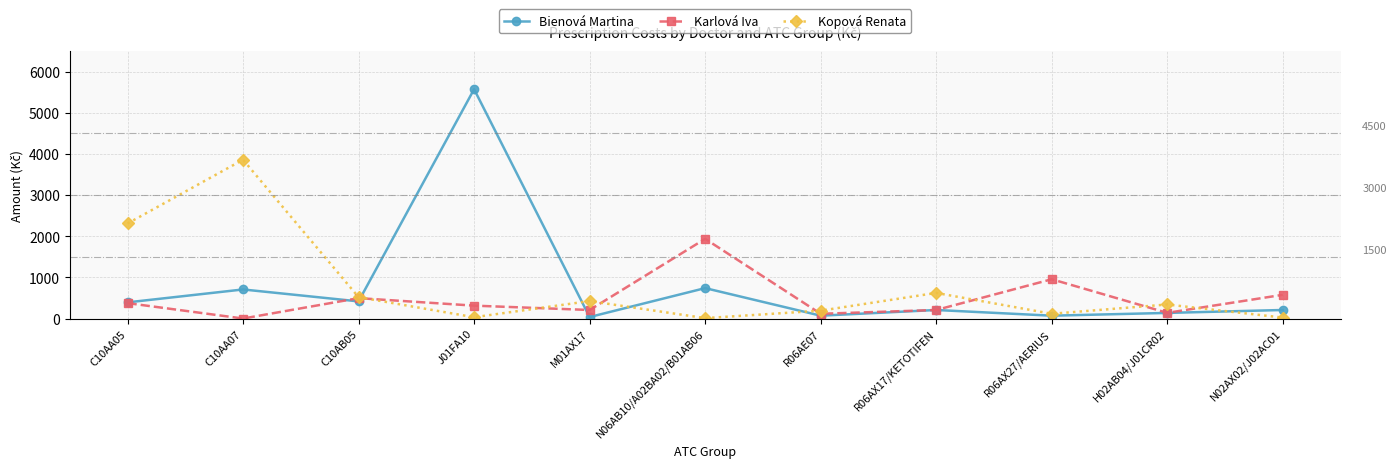

List the series in order of their peak value, highest first.

Bienová Martina, Kopová Renata, Karlová Iva